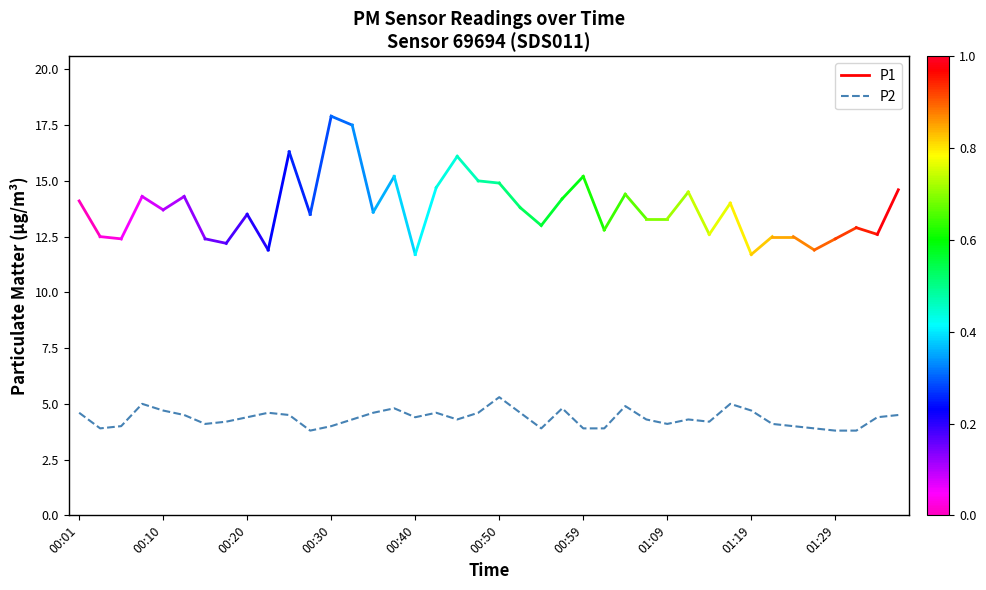

What is the difference between the maximum and minimum values?

1.5